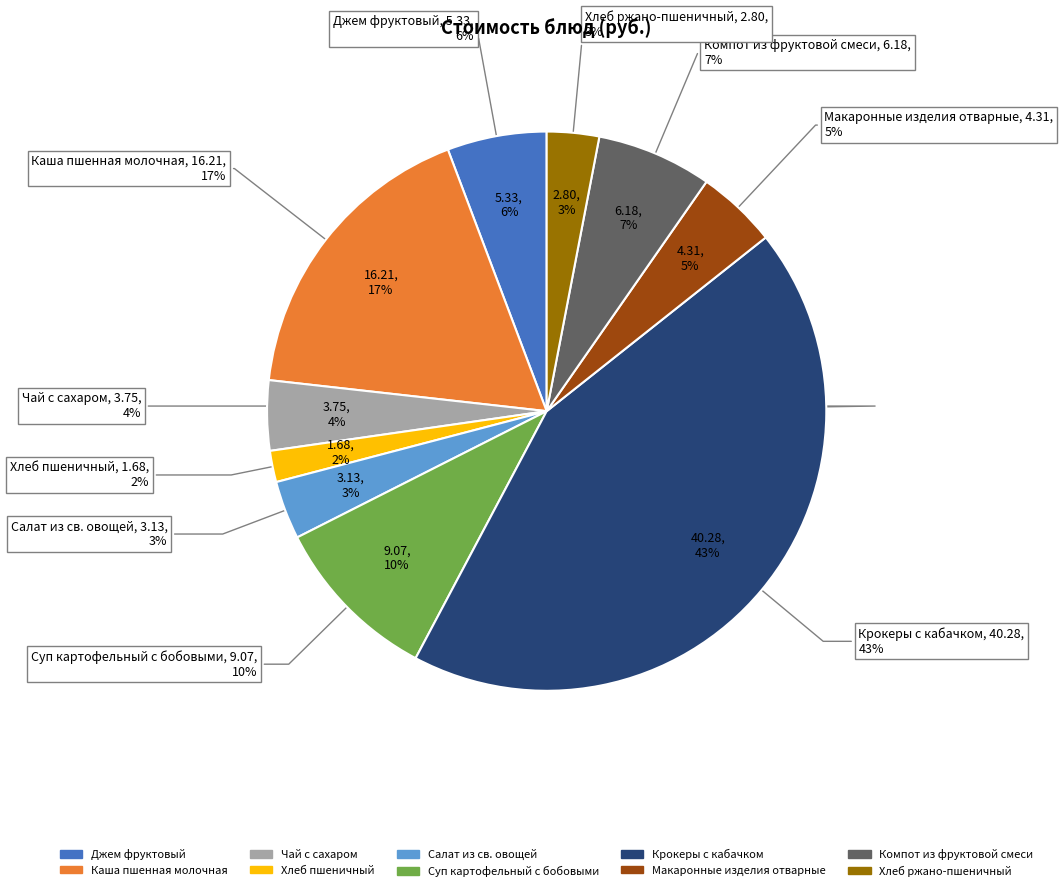

What is the largest slice in the pie chart?

Крокеры с кабачком